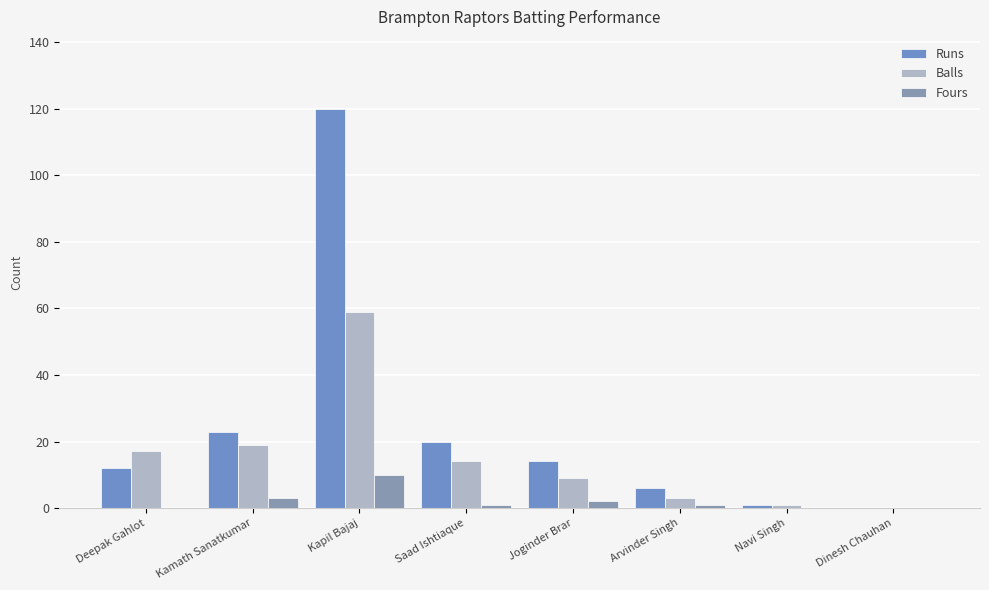

Reading left to right, transcribe all the data shown in this chart.

Runs: 12	23	120	20	14	6	1	0
Balls: 17	19	59	14	9	3	1	0
Fours: 0	3	10	1	2	1	0	0